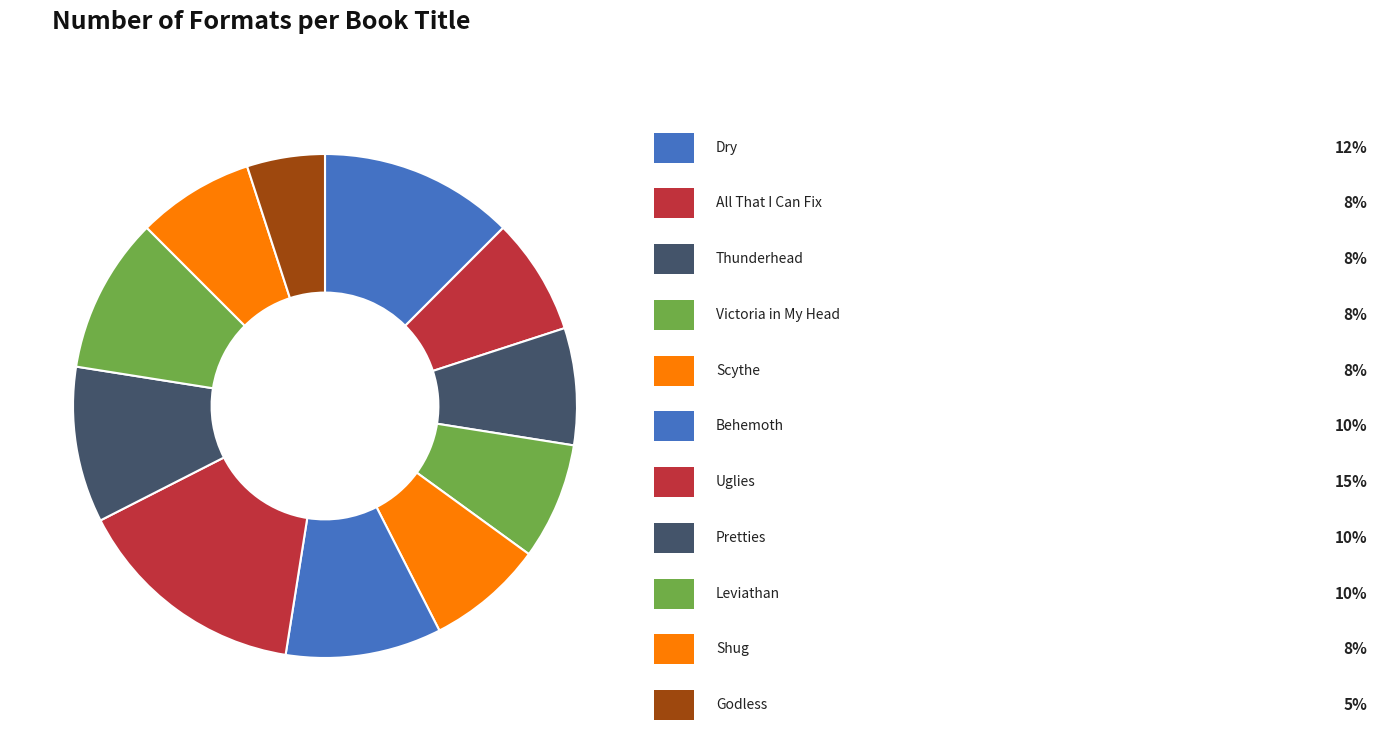

How many slices are in this pie chart?

11